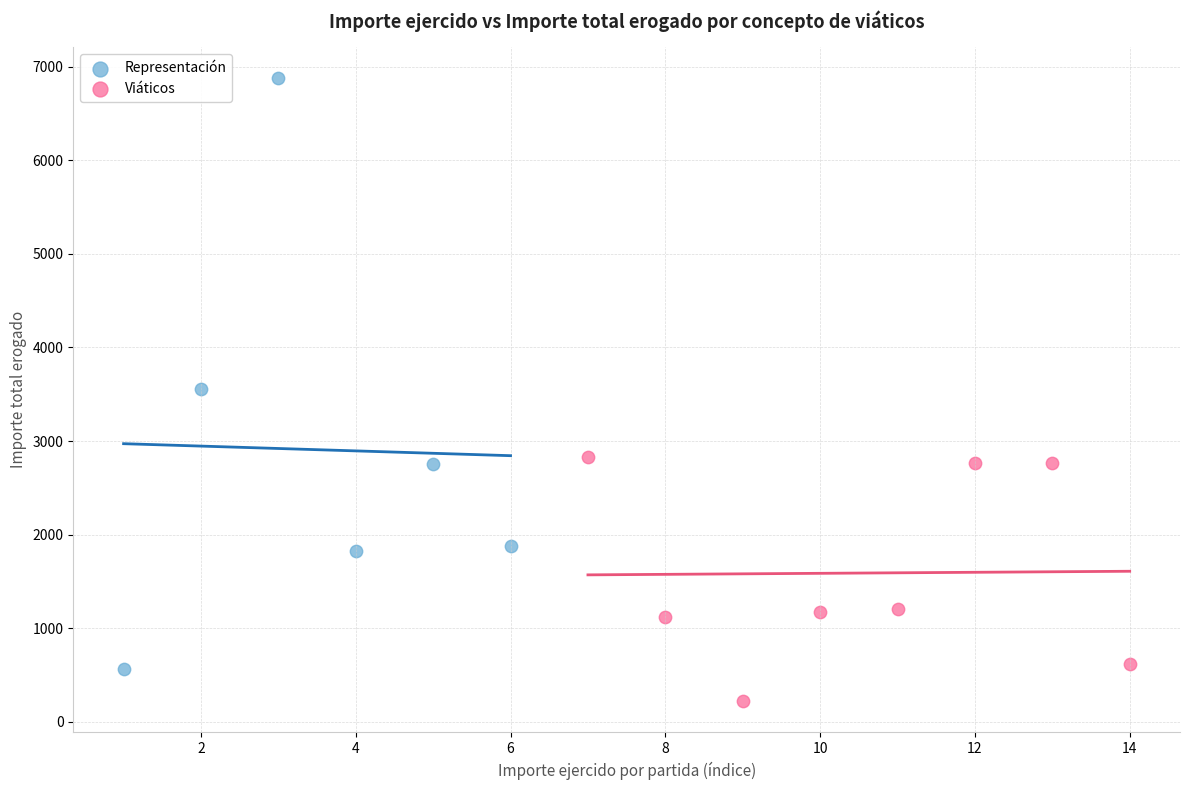

Which series contains the highest Y value?

Representación